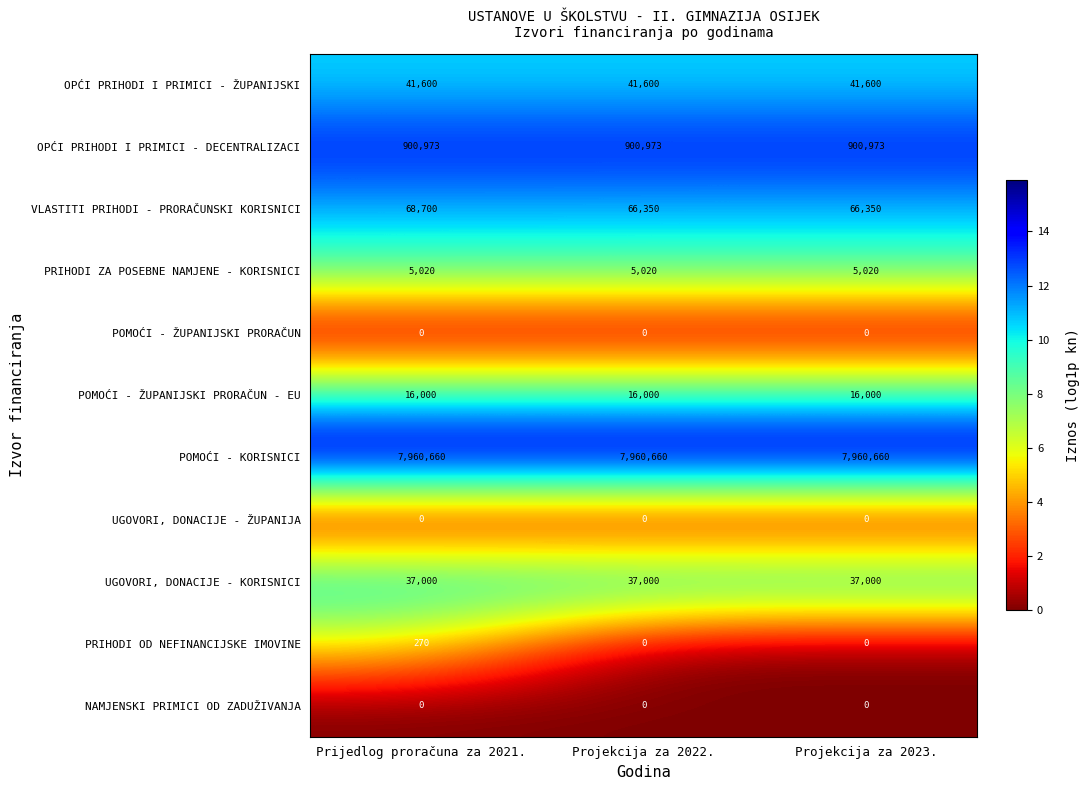

Between Prijedlog proračuna za 2021. and Projekcija za 2022., which series saw the biggest shift?

VLASTITI PRIHODI - PRORAČUNSKI KORISNICI